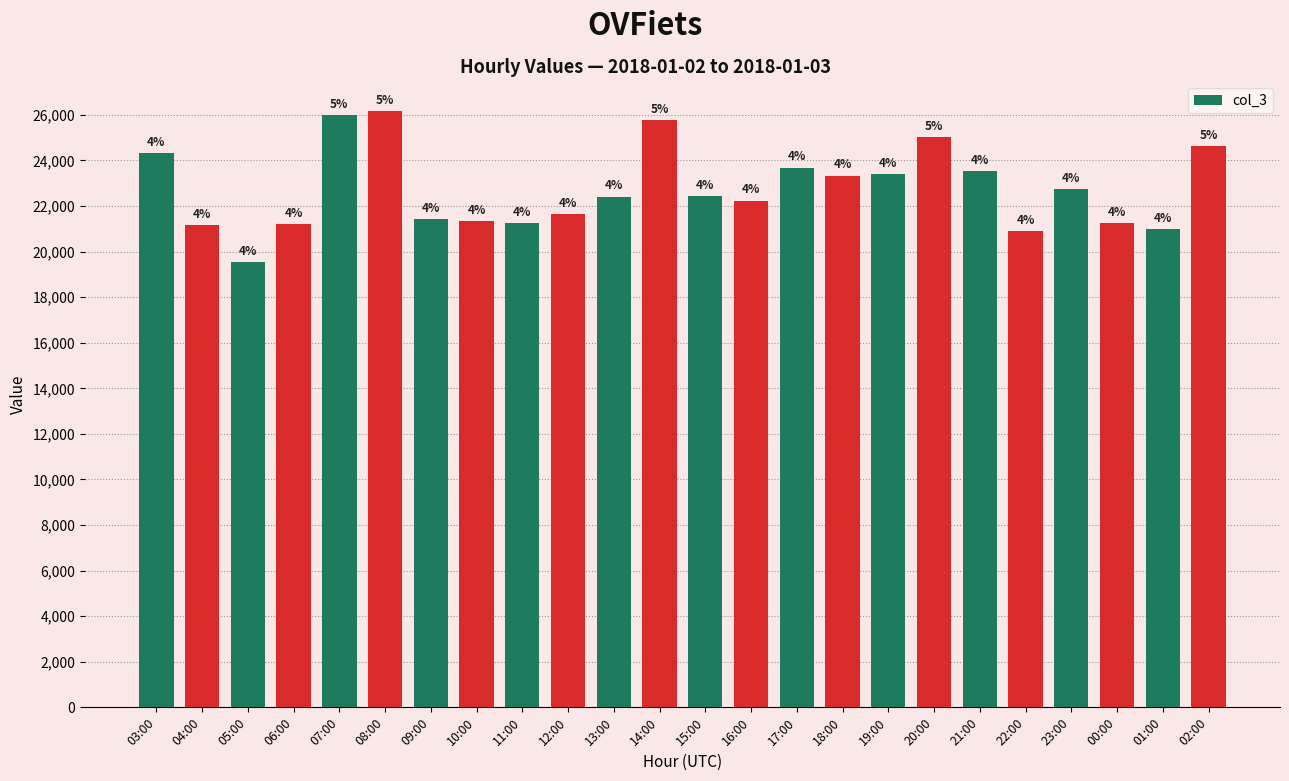

How many bars are there in total?

24